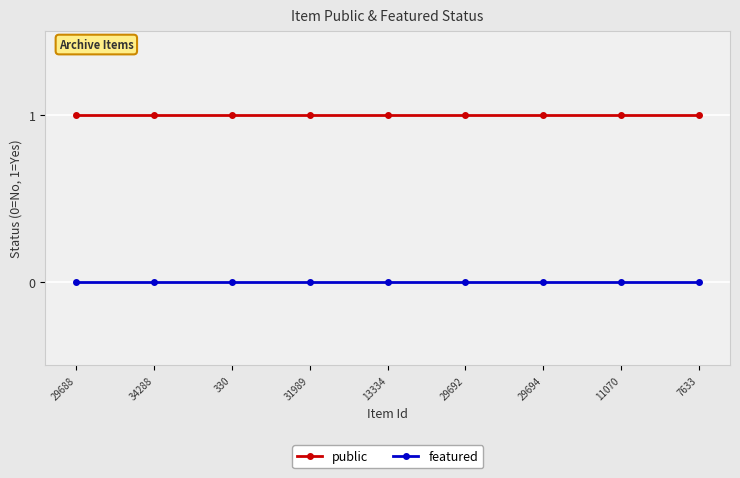

The value of public at 29694 is 1. True or false?

True